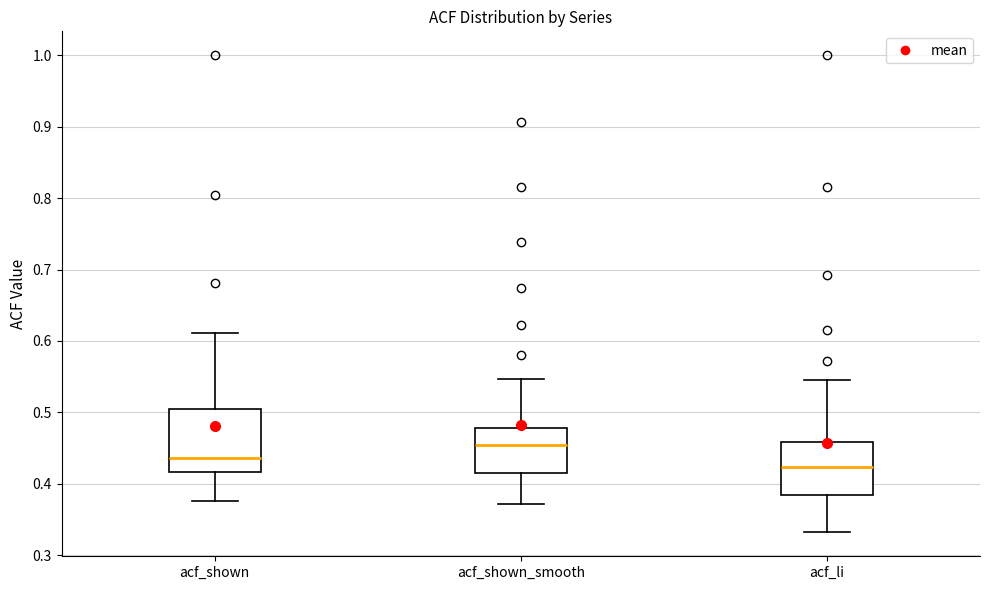

Which box's median line is the lowest?

acf_li